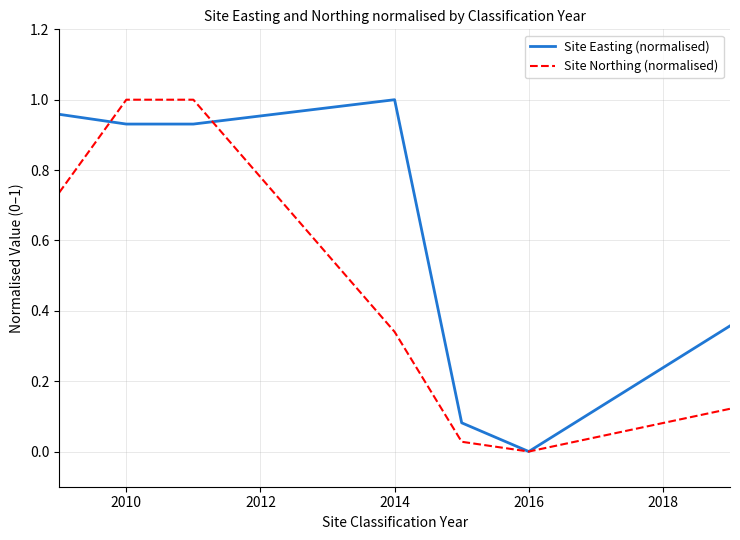

What are all the series names shown in the legend?

Site Easting (normalised), Site Northing (normalised)